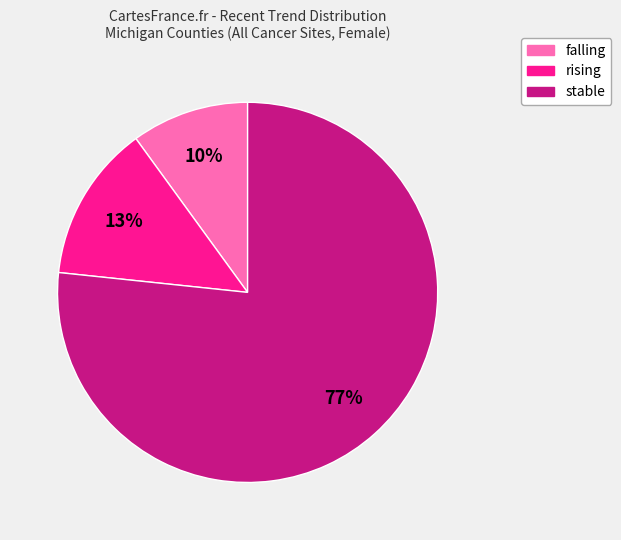

What is the largest slice in the pie chart?

stable